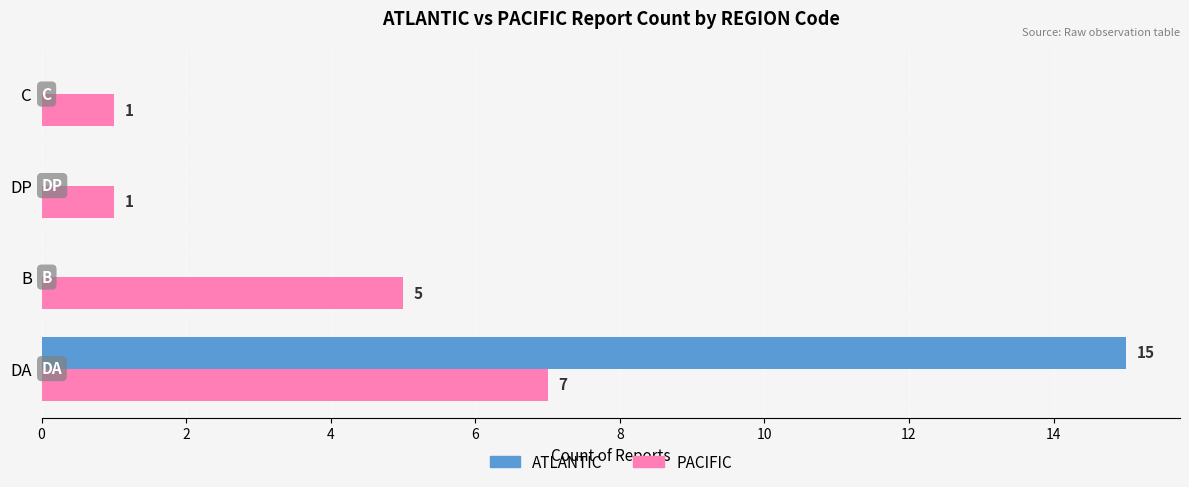

What is the sum of all ATLANTIC values?

15